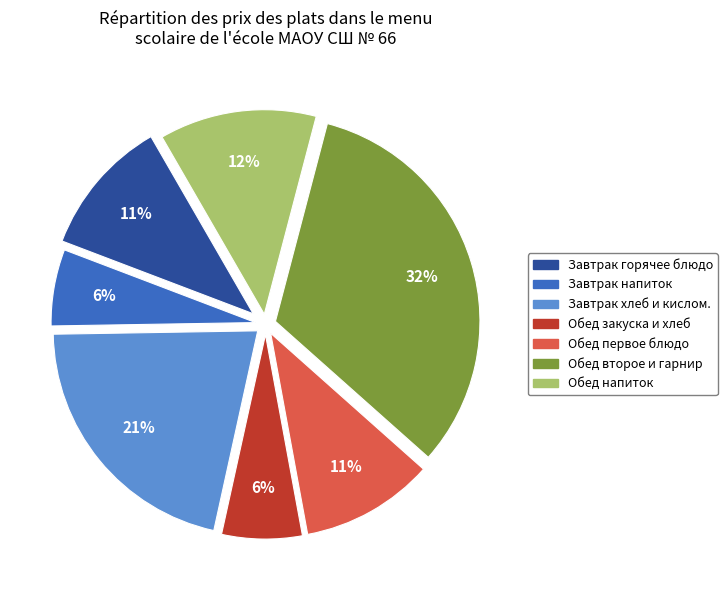

Is there a majority slice in this chart?

No